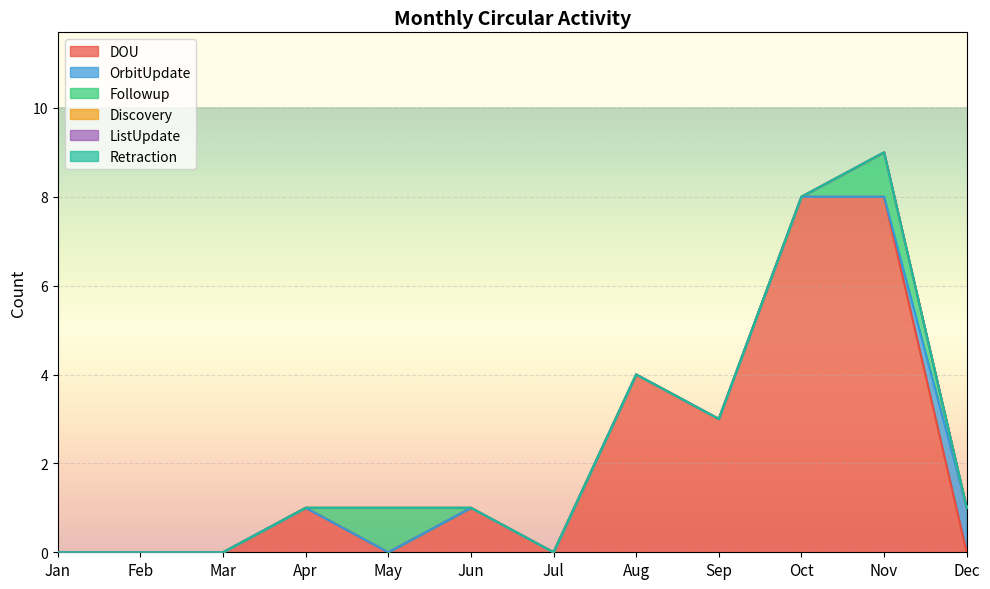

Reading right to left, what are all the values shown in this chart?

DOU: 0	8	8	3	4	0	1	0	1	0	0	0
OrbitUpdate: 1	0	0	0	0	0	0	0	0	0	0	0
Followup: 0	1	0	0	0	0	0	1	0	0	0	0
Discovery: 0	0	0	0	0	0	0	0	0	0	0	0
ListUpdate: 0	0	0	0	0	0	0	0	0	0	0	0
Retraction: 0	0	0	0	0	0	0	0	0	0	0	0